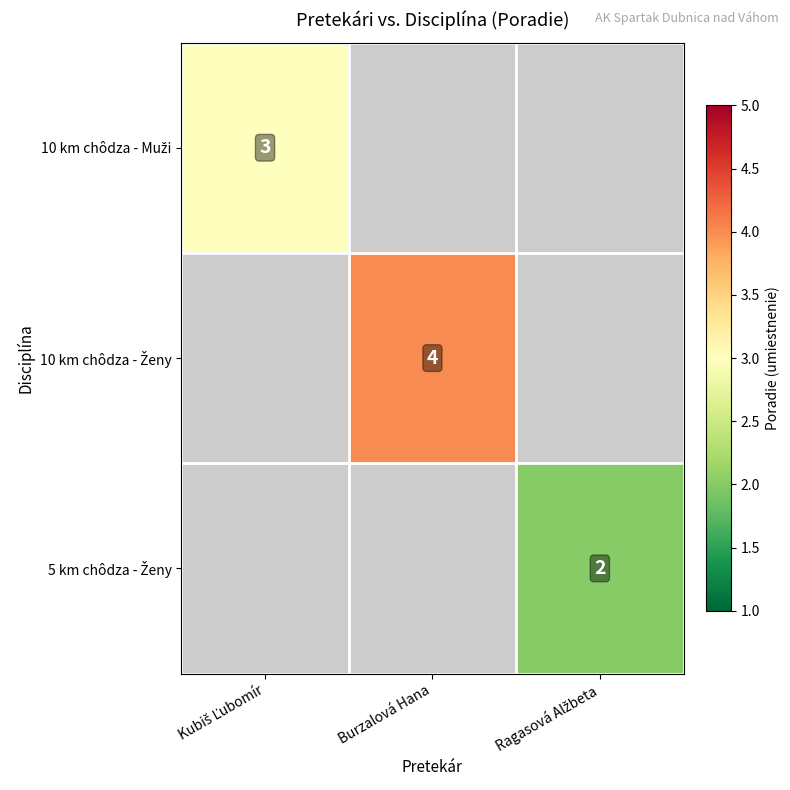

Is it true that 10 km chôdza - Ženy equals 4.0 at Burzalová Hana?

True